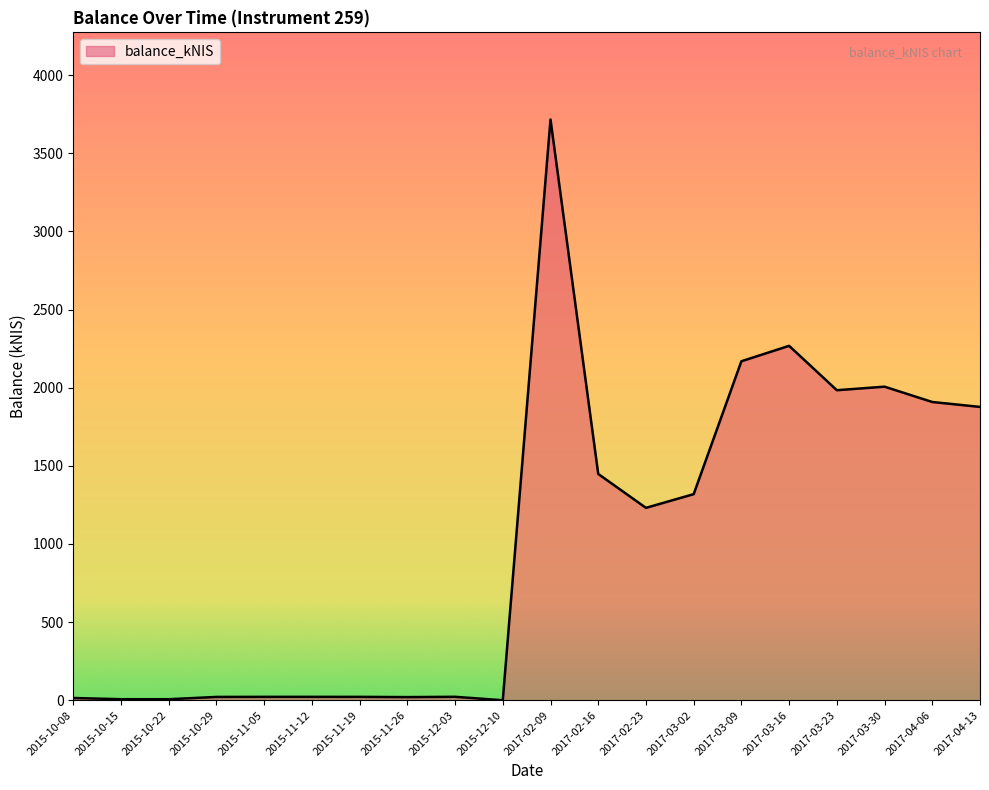

What is the greatest value displayed?

3716.3